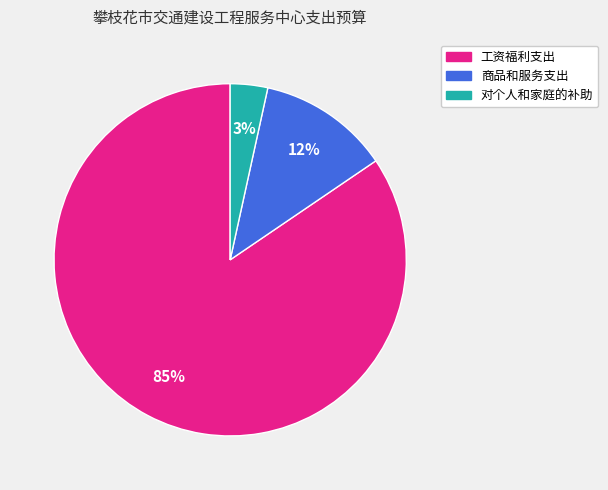

Combined, do 商品和服务支出 and 工资福利支出 account for over 50%?

Yes